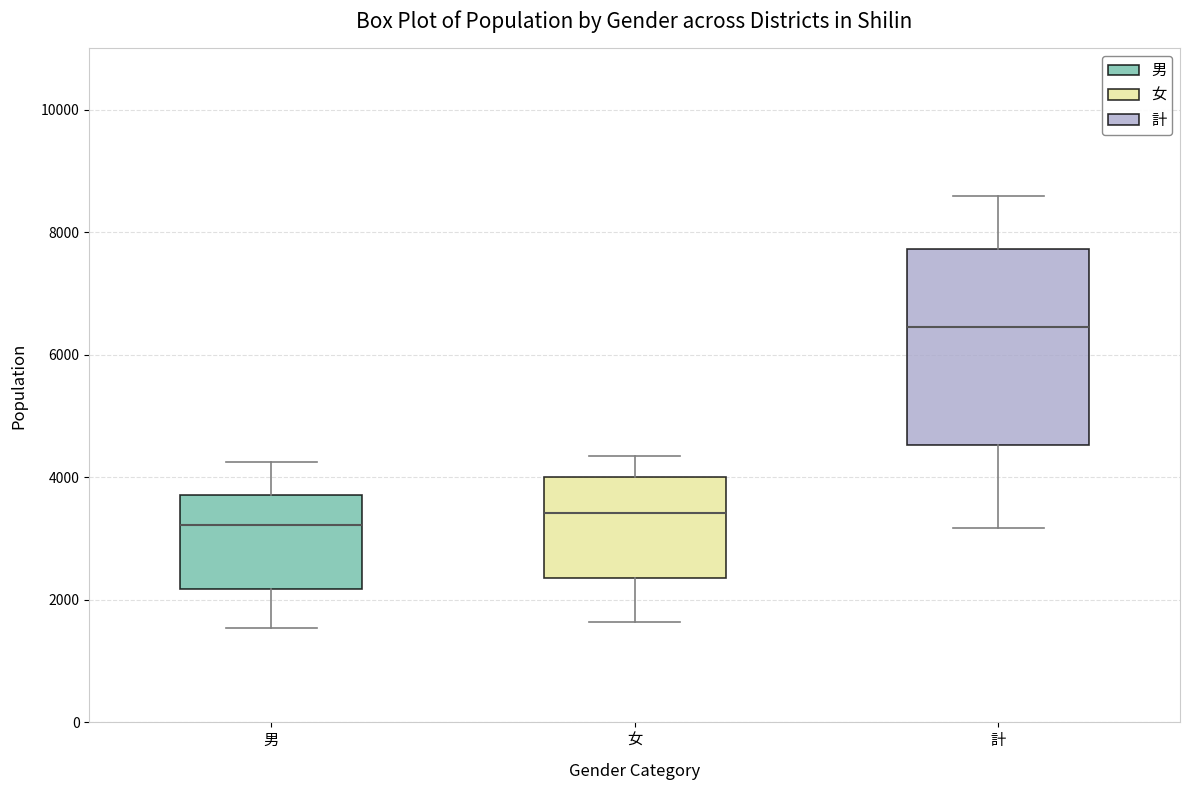

Where does the median line of the box for 女 sit on the y-axis? The values are not printed on the chart, so give them approximately, as read against the axis.

3400